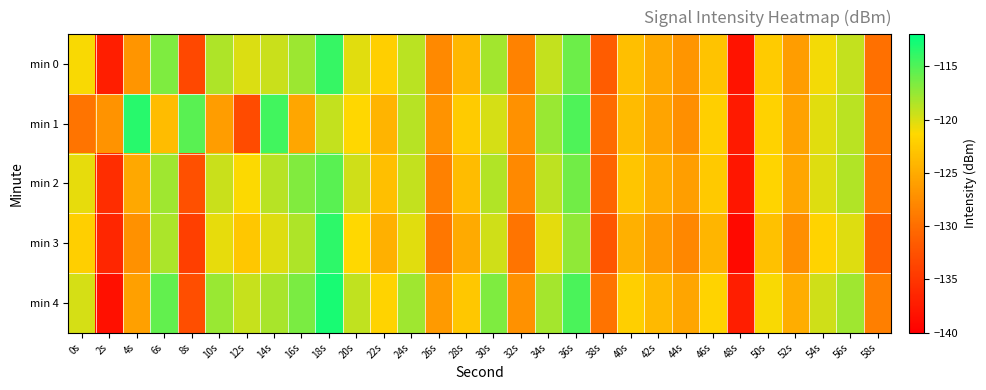

Reading left to right, what are all the values shown in this chart?

min 0: 0s=-121.1	2s=-137.2	4s=-126.8	6s=-116.7	8s=-133.4	10s=-118.4	12s=-120.1	14s=-119.4	16s=-117.7	18s=-114.1	20s=-120.3	22s=-122.2	24s=-118.8	26s=-127.8	28s=-124.1	30s=-117.9	32s=-128.3	34s=-119.1	36s=-116.0	38s=-131.6	40s=-123.4	42s=-125.2	44s=-126.8	46s=-123.1	48s=-138.2	50s=-122.4	52s=-126.2	54s=-121.0	56s=-119.1	58s=-129.8
min 1: 0s=-129.5	2s=-126.9	4s=-113.5	6s=-123.7	8s=-115.4	10s=-126.2	12s=-133.1	14s=-114.5	16s=-125.5	18s=-119.1	20s=-121.5	22s=-124.3	24s=-118.7	26s=-126.9	28s=-122.4	30s=-119.8	32s=-127.1	34s=-117.6	36s=-114.9	38s=-130.2	40s=-123.8	42s=-125.6	44s=-127.3	46s=-122.1	48s=-137.5	50s=-121.9	52s=-125.7	54s=-120.3	56s=-118.8	58s=-128.9
min 2: 0s=-120.5	2s=-135.8	4s=-125.3	6s=-117.9	8s=-132.6	10s=-119.4	12s=-121.2	14s=-118.7	16s=-116.8	18s=-115.3	20s=-119.6	22s=-123.4	24s=-119.2	26s=-128.5	28s=-123.7	30s=-118.5	32s=-127.8	34s=-118.9	36s=-116.2	38s=-130.8	40s=-122.9	42s=-124.7	44s=-126.1	46s=-122.6	48s=-137.9	50s=-121.7	52s=-125.4	54s=-120.1	56s=-118.5	58s=-129.1
min 3: 0s=-122.1	2s=-136.5	4s=-127.2	6s=-118.3	8s=-134.1	10s=-120.5	12s=-122.8	14s=-120.1	16s=-118.4	18s=-113.7	20s=-121.4	22s=-124.6	24s=-120.3	26s=-129.2	28s=-125.1	30s=-119.6	32s=-129.5	34s=-120.4	36s=-117.3	38s=-132.1	40s=-124.6	42s=-126.4	44s=-127.9	46s=-124.2	48s=-139.1	50s=-123.2	52s=-127.3	54s=-121.8	56s=-120.1	58s=-131.2
min 4: 0s=-119.8	2s=-138.4	4s=-125.9	6s=-115.7	8s=-132.8	10s=-117.6	12s=-119.3	14s=-118.2	16s=-116.5	18s=-112.9	20s=-119.1	22s=-121.8	24s=-117.9	26s=-126.4	28s=-122.8	30s=-116.7	32s=-127.2	34s=-118.1	36s=-114.8	38s=-129.6	40s=-122.1	42s=-123.9	44s=-125.5	46s=-121.8	48s=-137.2	50s=-121.1	52s=-124.8	54s=-119.6	56s=-117.9	58s=-128.6